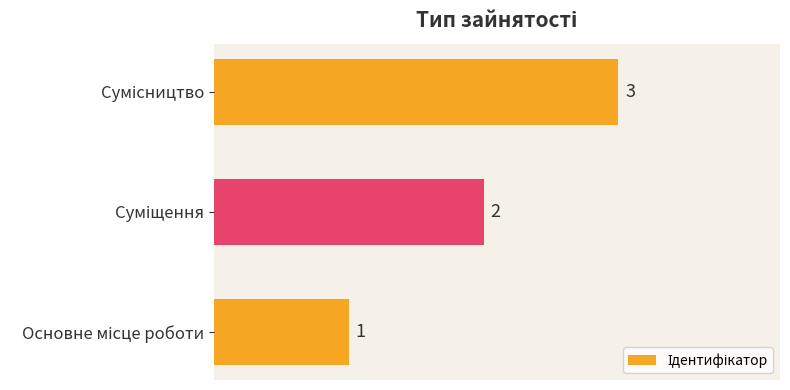

What is the sum of all values?

6